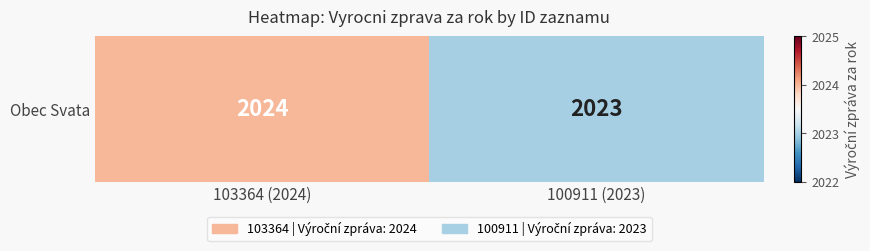

List the labels in order of value, largest first.

103364 (2024), 100911 (2023)